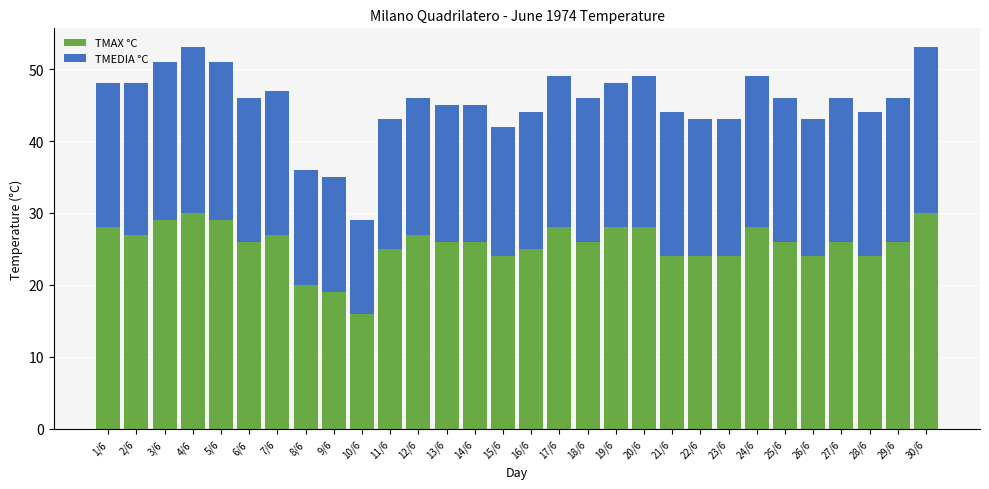

What is the total value across all series at 7/6?

47